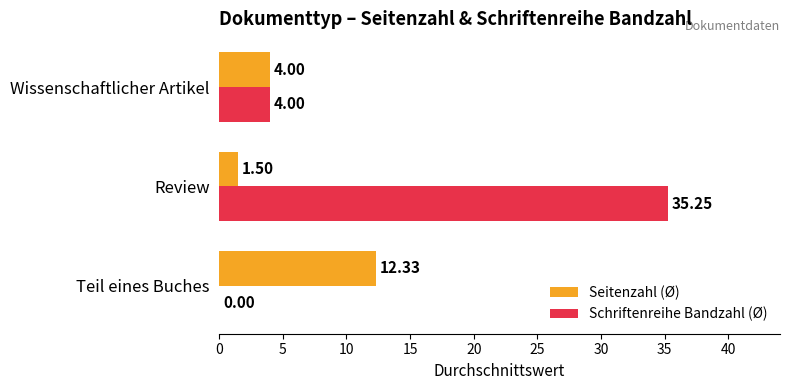

Which series has the largest range (max minus min)?

Schriftenreihe Bandzahl (Ø)